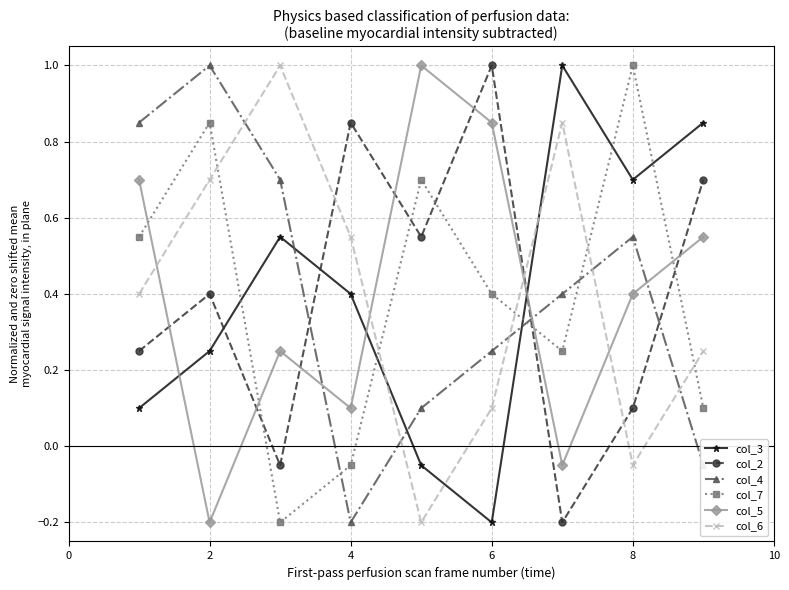

What is the value of the col_6 point at the 1st from the left?

0.4